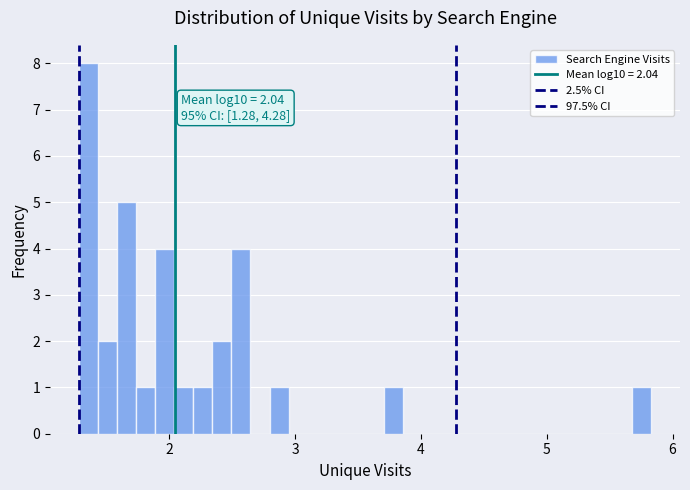

Read against the x-axis, roughly where is the centre of the tallest bar?

1.4